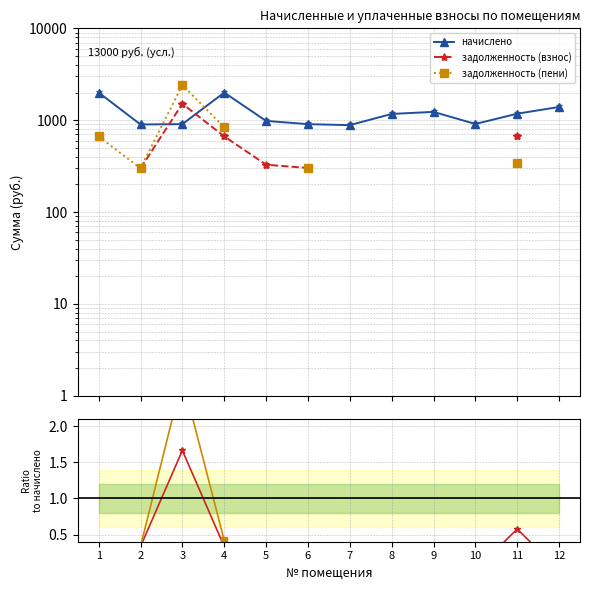

Is this an area chart (filled region under the line)?

No